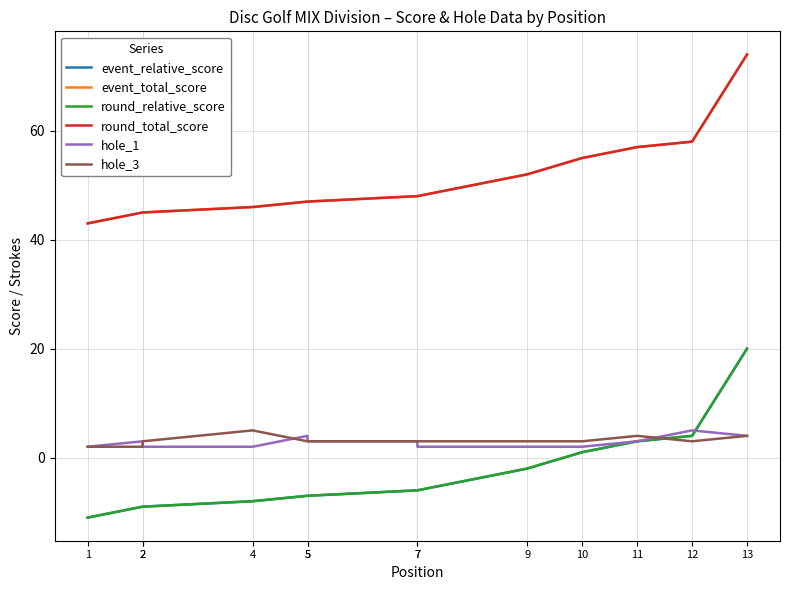

Rank the series by their maximum value, from lowest to highest.

hole_1, hole_3, event_relative_score, round_relative_score, event_total_score, round_total_score